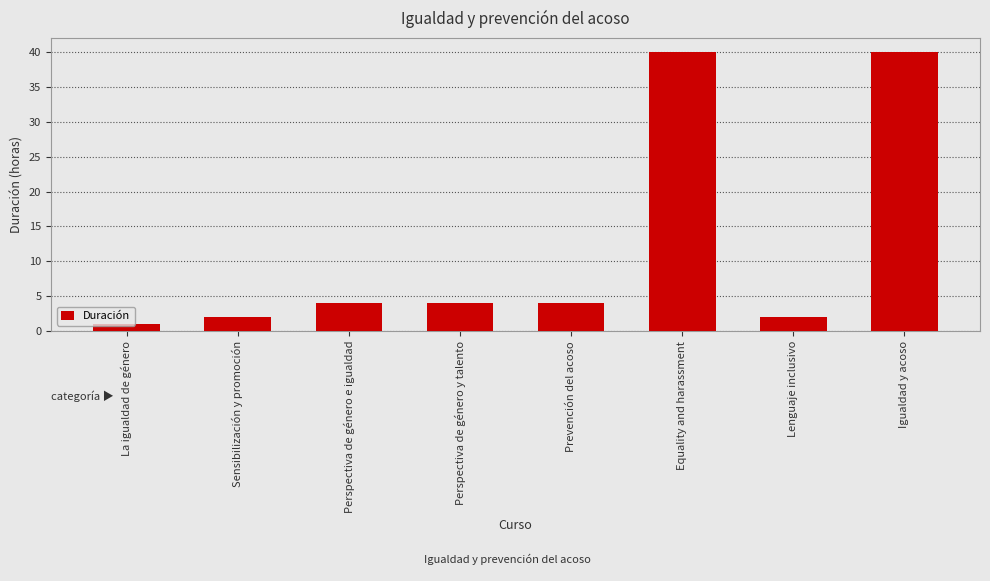

The chart shows a value of 40 at Equality and harassment. True or false?

True